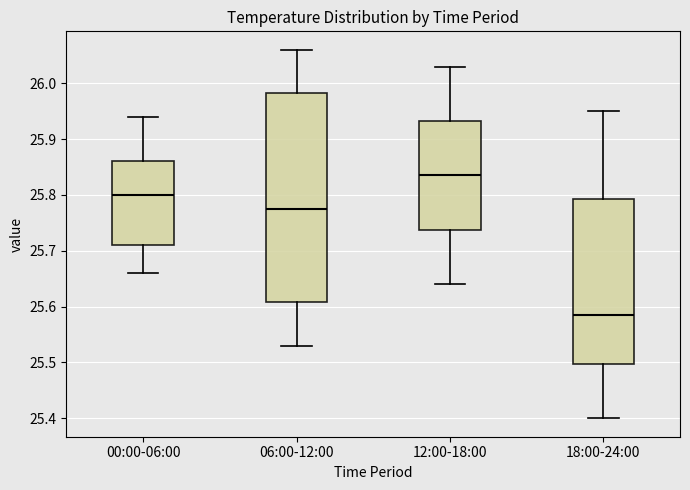

Comparing the boxes themselves (not the whiskers), which one is the tallest?

06:00-12:00